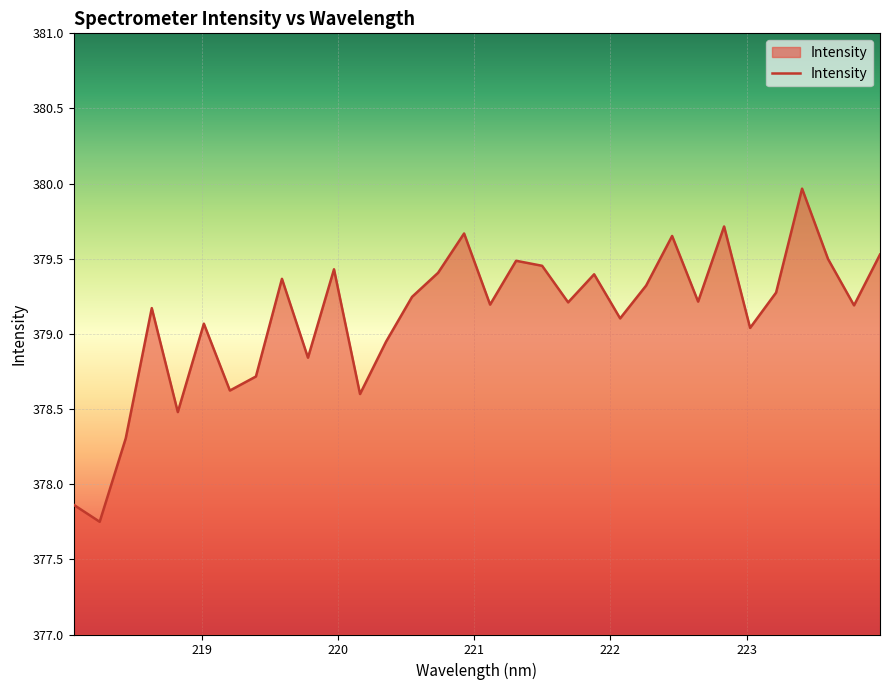

What is the maximum value shown in the chart?

380.0